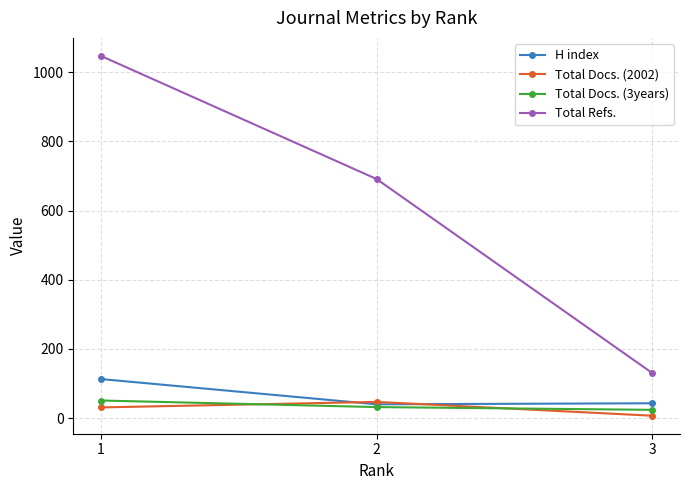

What is the sum of all Total Refs. values?

1868